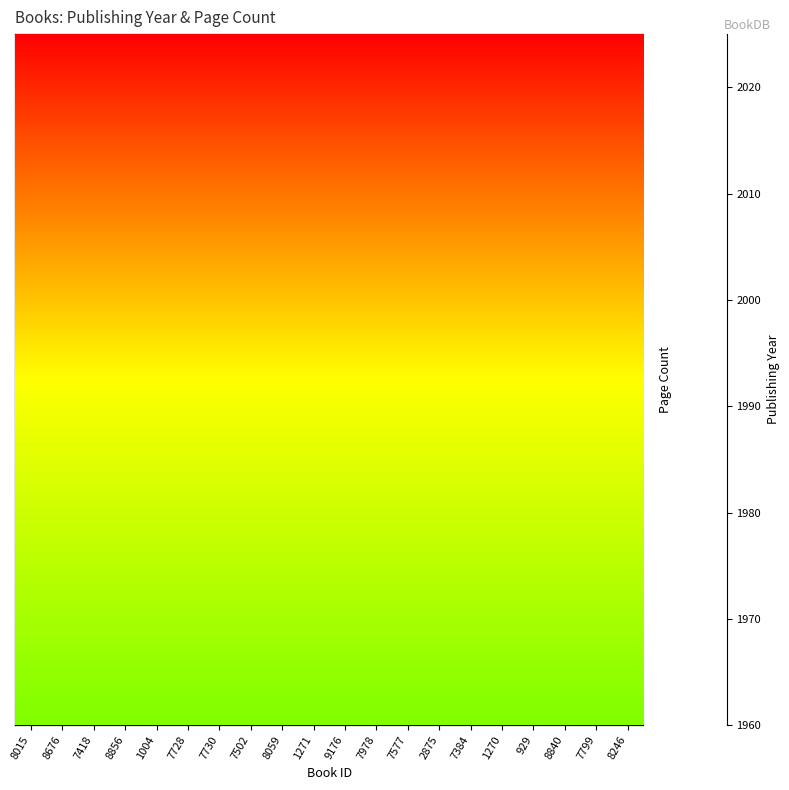

Rank the series at 7799 from highest to lowest value.

publishingYear, pageCount